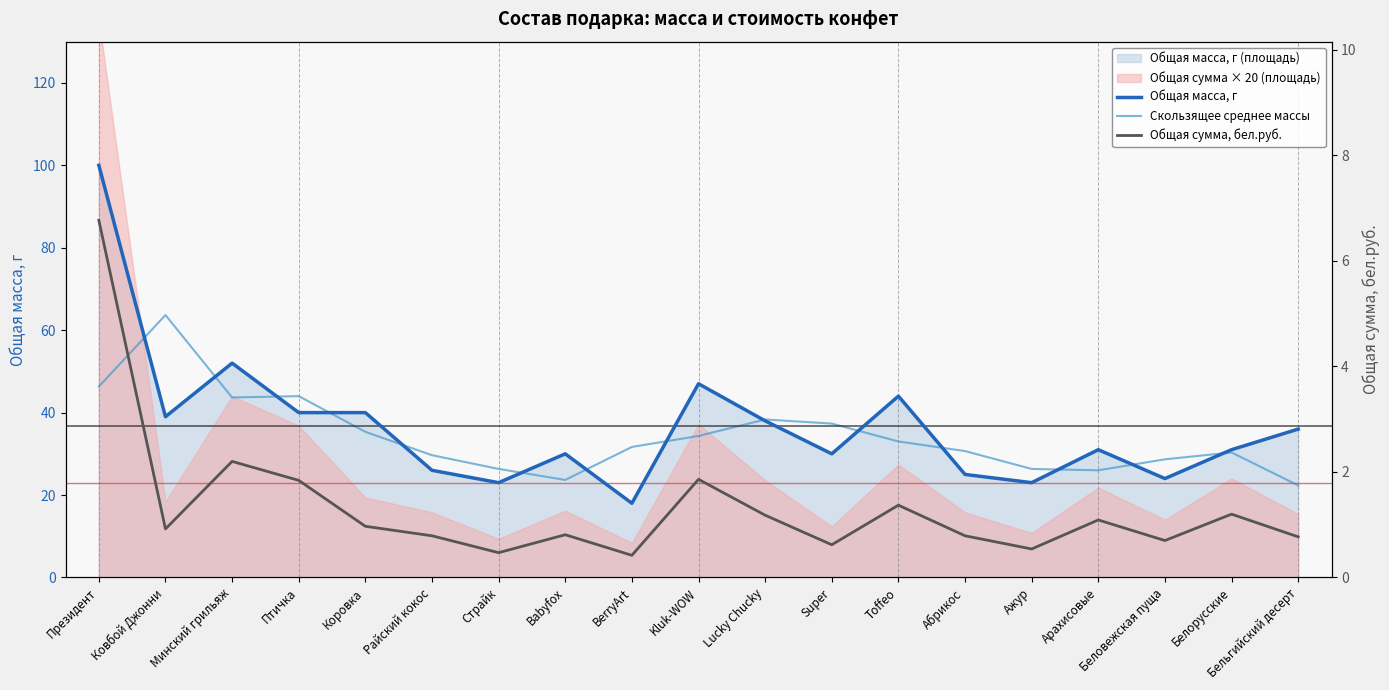

The Общая масса, г series shows 57.5 at Коровка. True or false?

False